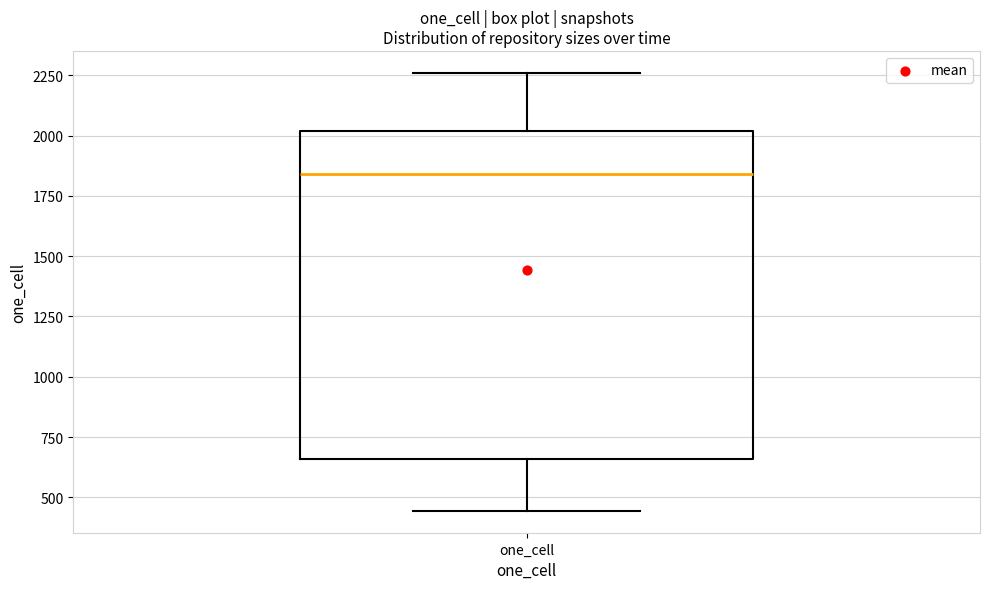

Read this box plot against the y-axis: the position of the median line, the range covered by the box, and the ends of both whiskers. The values are not printed on the chart, so give them approximately, as read against the axis.

median 1850, box 650 to 2000, whiskers 450 to 2250